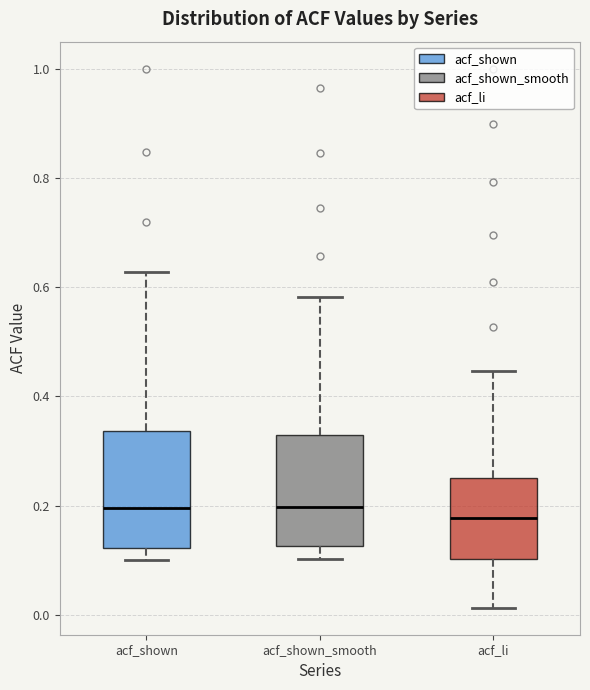

Where does the upper whisker of the box for acf_shown_smooth end on the y-axis? The values are not printed on the chart, so give them approximately, as read against the axis.

0.58